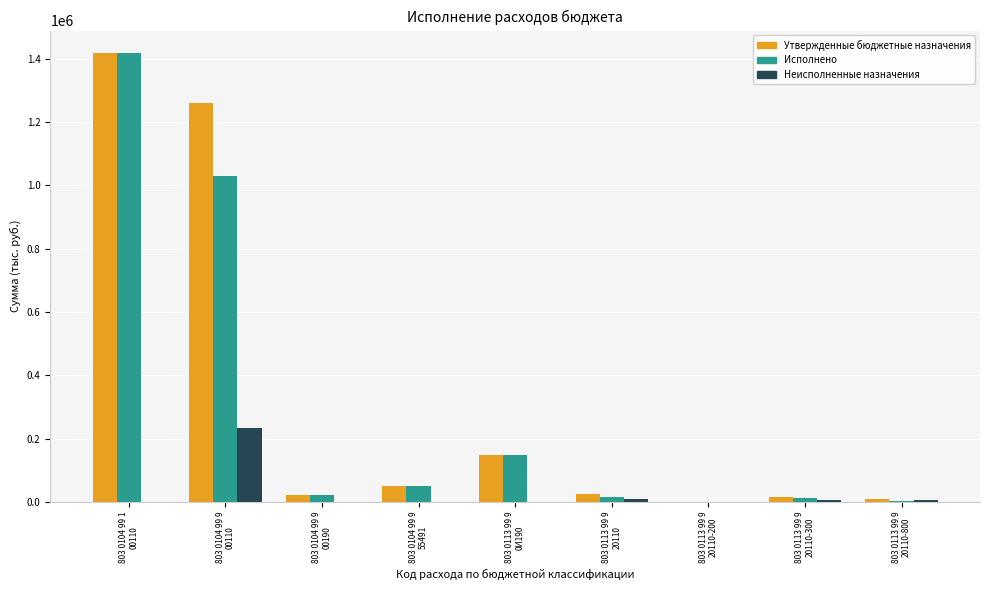

Count the number of categories in the chart.

9